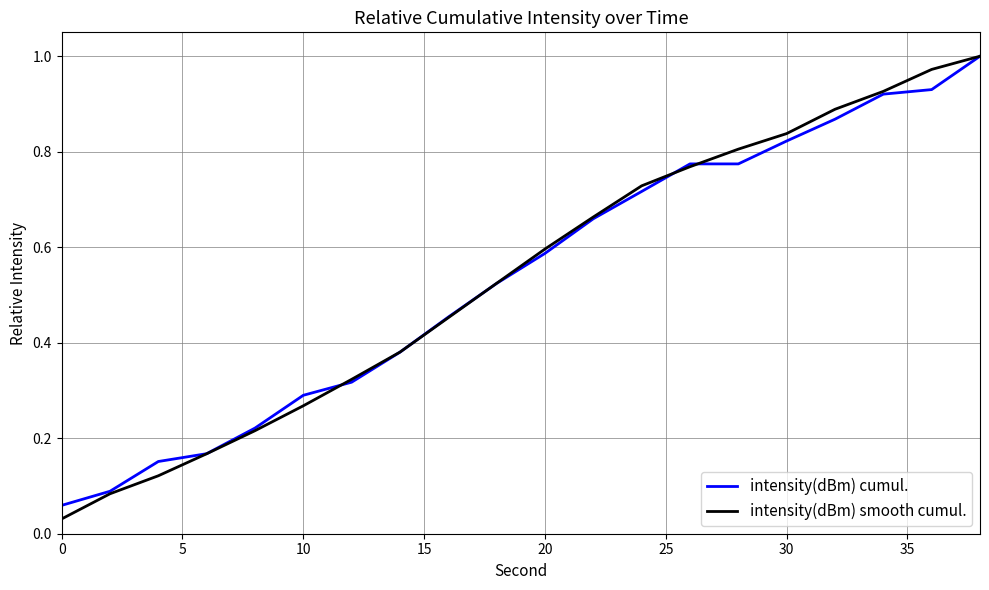

Which series has the widest spread of values?

intensity(dBm) smooth cumul.